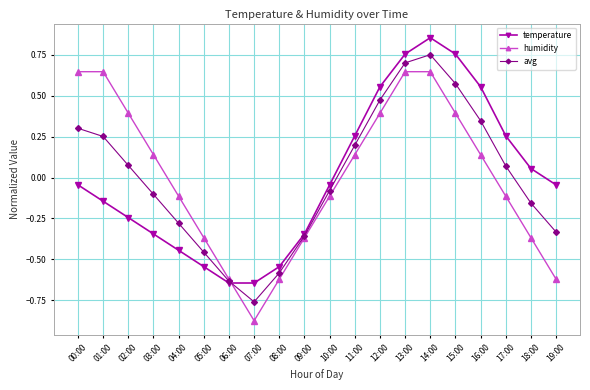

What is the label of the 10th point from the left?

09:00